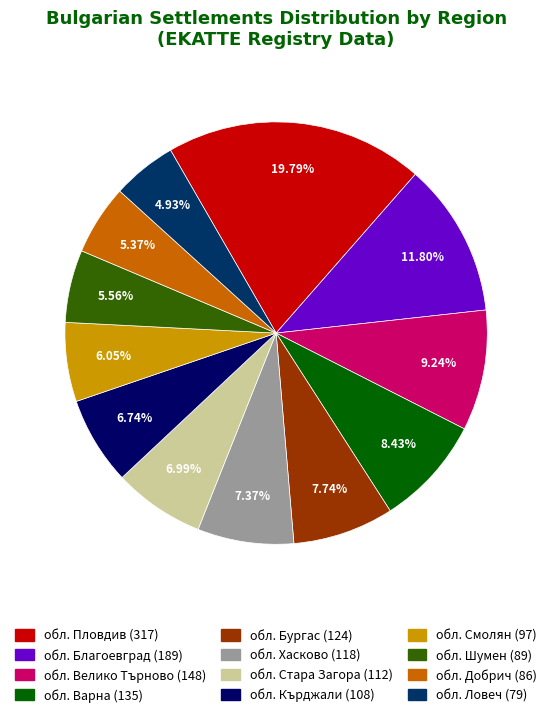

Combined, do обл. Смолян and обл. Ловеч account for over 50%?

No